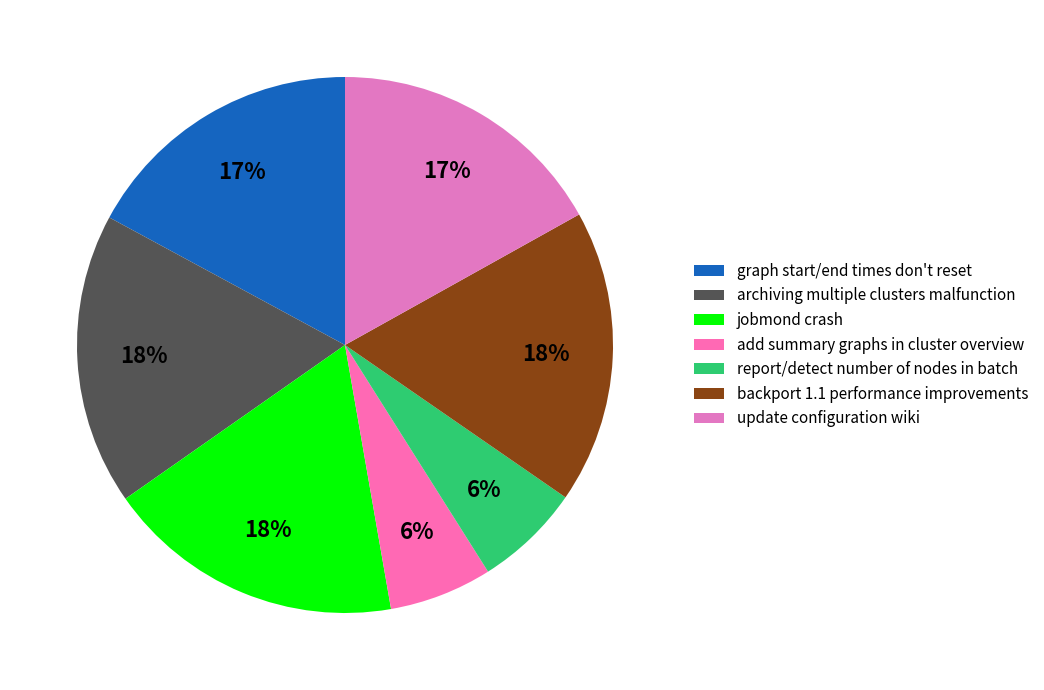

To the nearest percent, what is the difference between the update configuration wiki and backport 1.1 performance improvements slice percentages?

1%